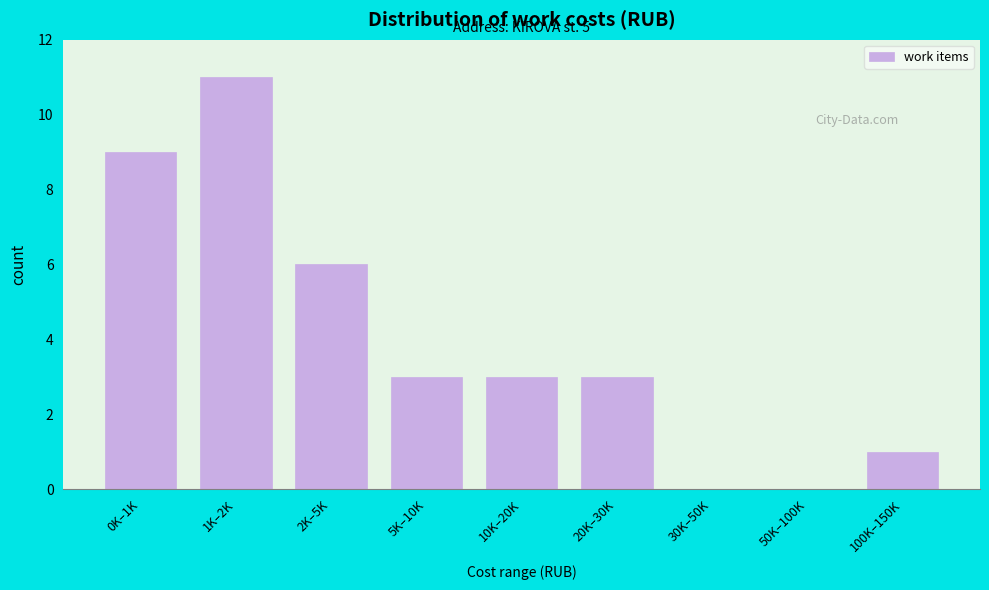

Reading left to right, what are all the values shown in this chart?

0K–1K=9	1K–2K=11	2K–5K=6	5K–10K=3	10K–20K=3	20K–30K=3	30K–50K=0	50K–100K=0	100K–150K=1